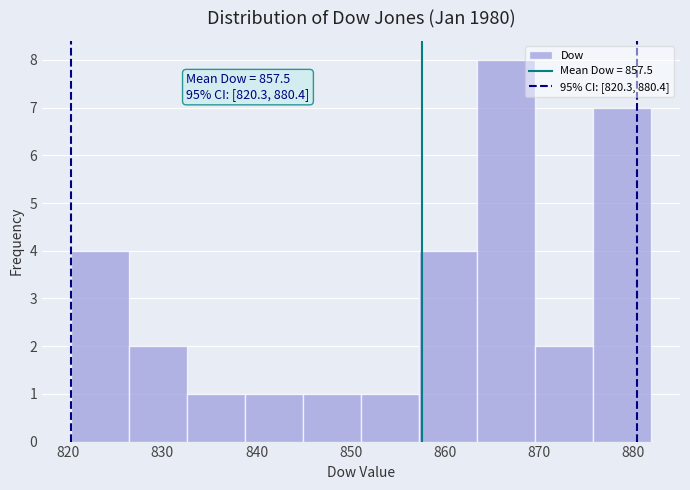

Over which range of the x-axis is the bar tallest?

863 to 870